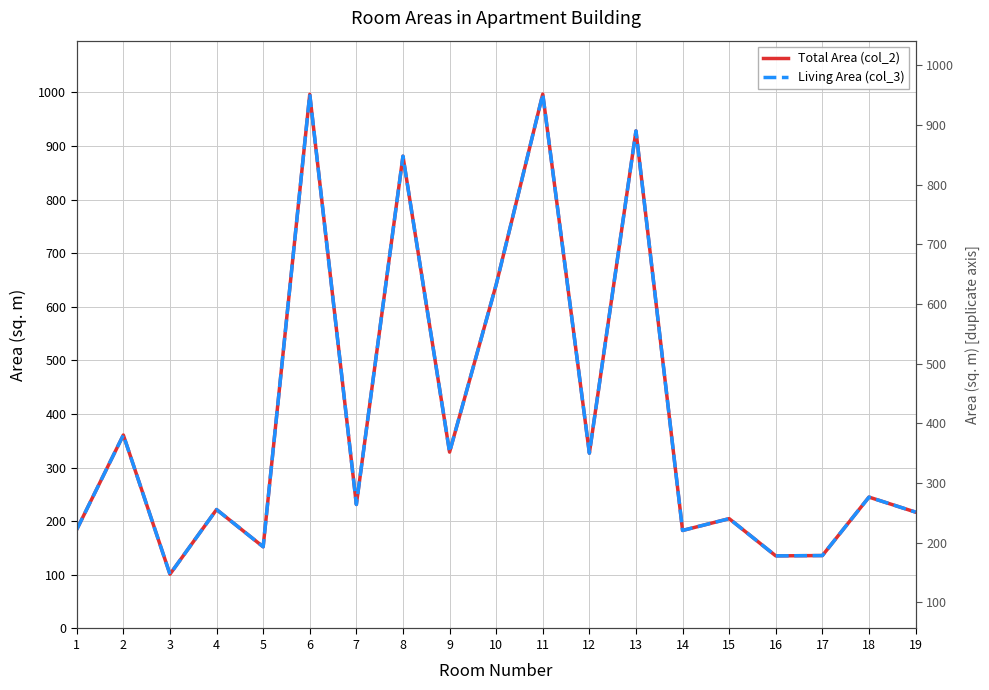

The Living Area (col_3) series shows 231.2 at 7. True or false?

True